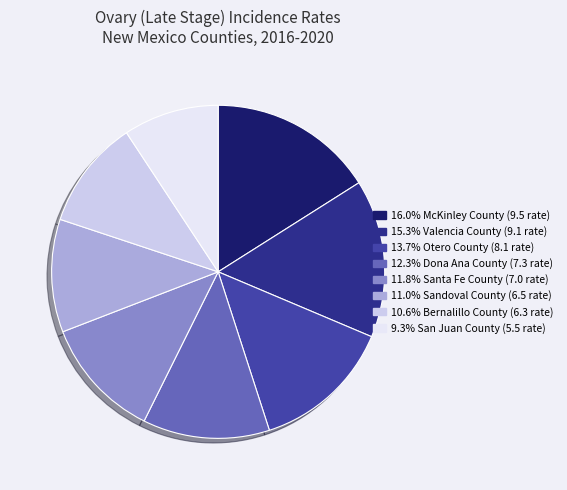

Is there a majority slice in this chart?

No